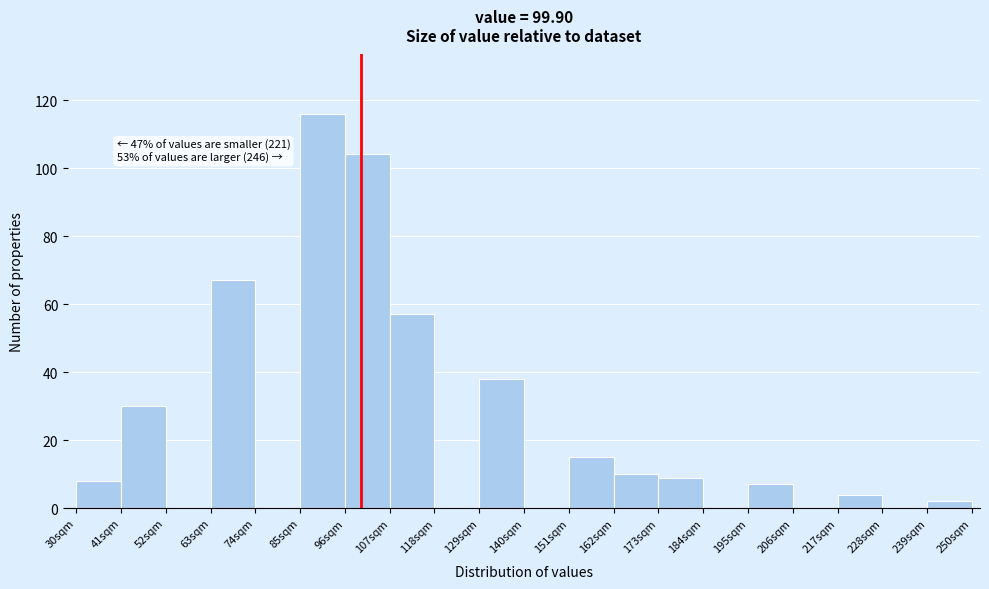

Which range on the x-axis has the tallest bar?

85 to 96